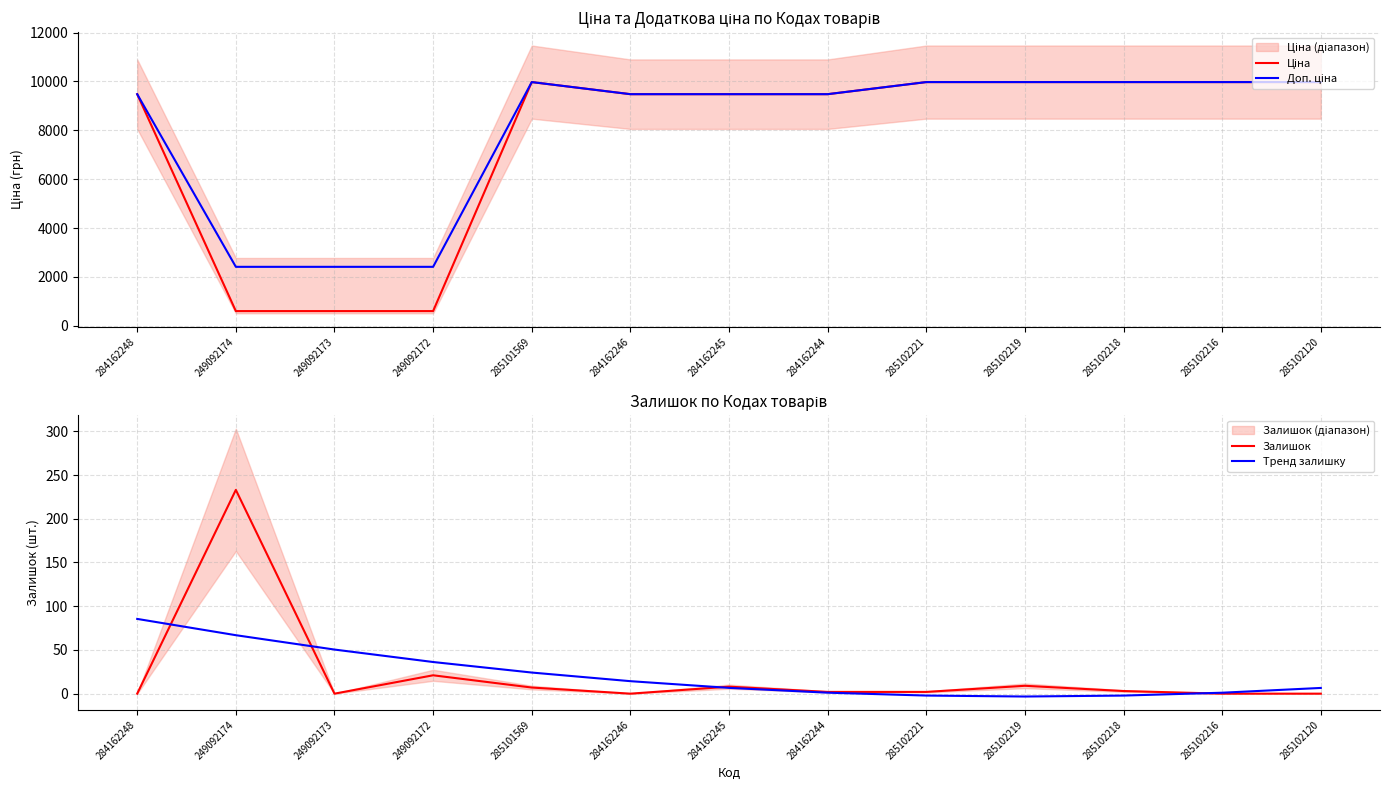

Reading left to right, transcribe all the data shown in this chart.

Ціна: 284162248=9480.1	249092174=603.7	249092173=603.7	249092172=603.7	285101569=9975.0	284162246=9480.1	284162245=9480.1	284162244=9480.1	285102221=9975.0	285102219=9975.0	285102218=9975.0	285102216=9975.0	285102120=9975.0
Доп. ціна: 284162248=9480.1	249092174=2414.8	249092173=2414.8	249092172=2414.8	285101569=9975.0	284162246=9480.1	284162245=9480.1	284162244=9480.1	285102221=9975.0	285102219=9975.0	285102218=9975.0	285102216=9975.0	285102120=9975.0
Залишок: 284162248=0.0	249092174=233.0	249092173=0.0	249092172=21.0	285101569=7.0	284162246=0.0	284162245=8.0	284162244=2.0	285102221=2.0	285102219=9.0	285102218=3.0	285102216=0.0	285102120=0.0
Тренд залишку: 284162248=85.5	249092174=66.8	249092173=50.4	249092172=36.2	285101569=24.1	284162246=14.3	284162245=6.6	284162244=1.1	285102221=-2.2	285102219=-3.3	285102218=-2.2	285102216=1.1	285102120=6.5